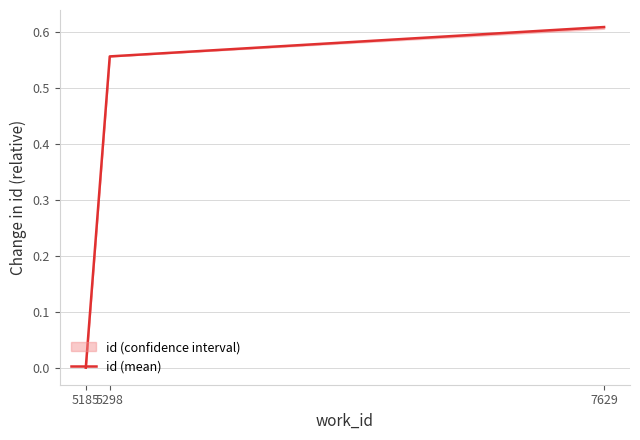

Rank the categories by value from highest to lowest.

7629, 5298, 5185